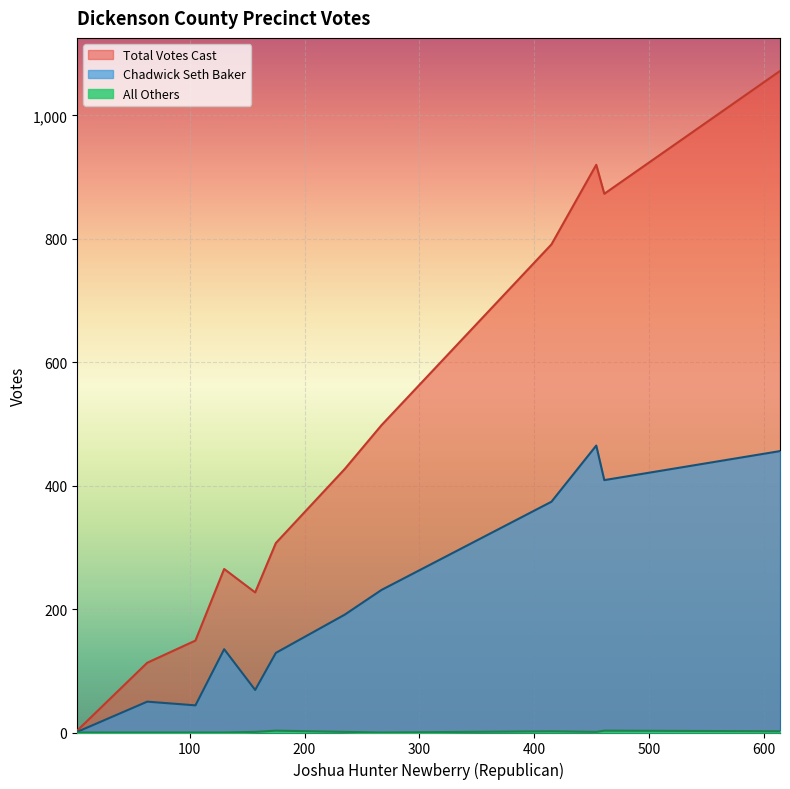

True or false: All Others has a value of 2 at 614.

True